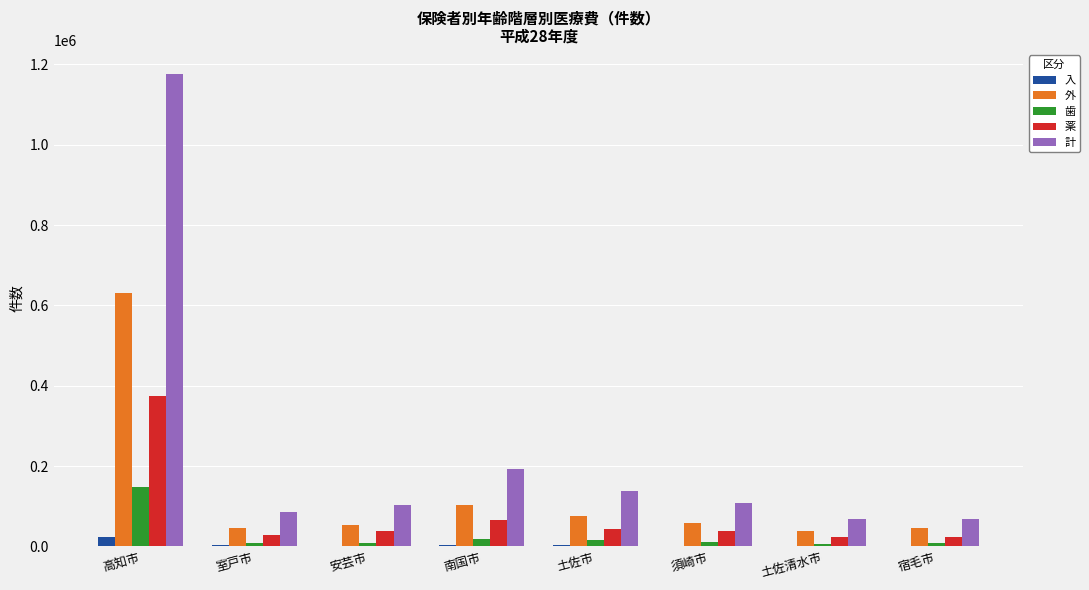

Is the value of 入 at 室戸市 greater than the value of 外 at 室戸市?

No